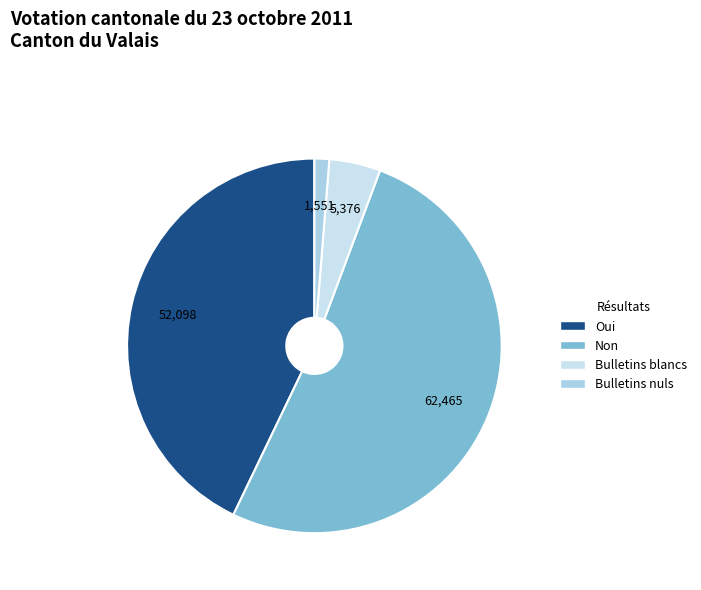

To the nearest percent, what percentage of the pie is Bulletins blancs?

4%